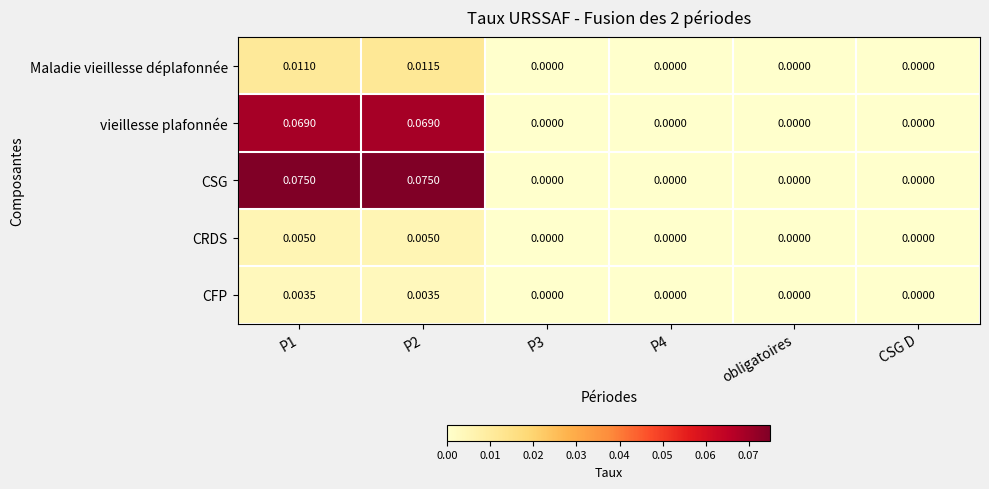

Which series has the largest total across all categories?

CSG